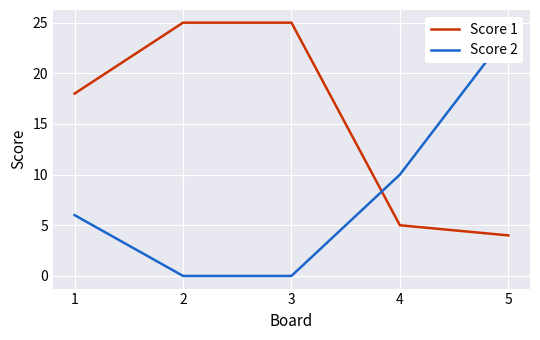

Reading left to right, transcribe all the data shown in this chart.

Score 1: 18	25	25	5	4
Score 2: 6	0	0	10	24